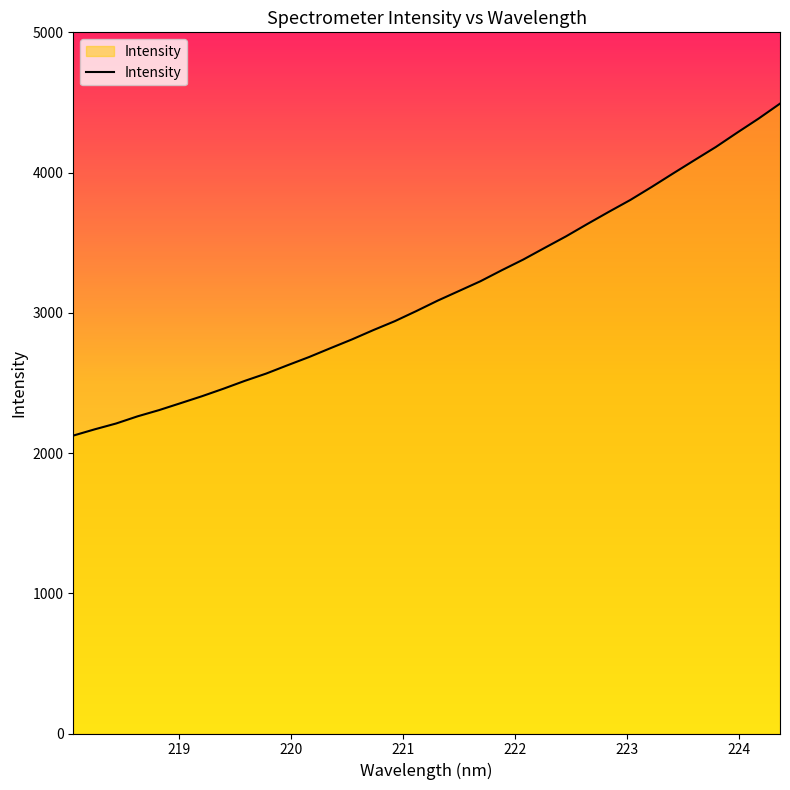

What is the minimum value shown in the chart?

2124.4